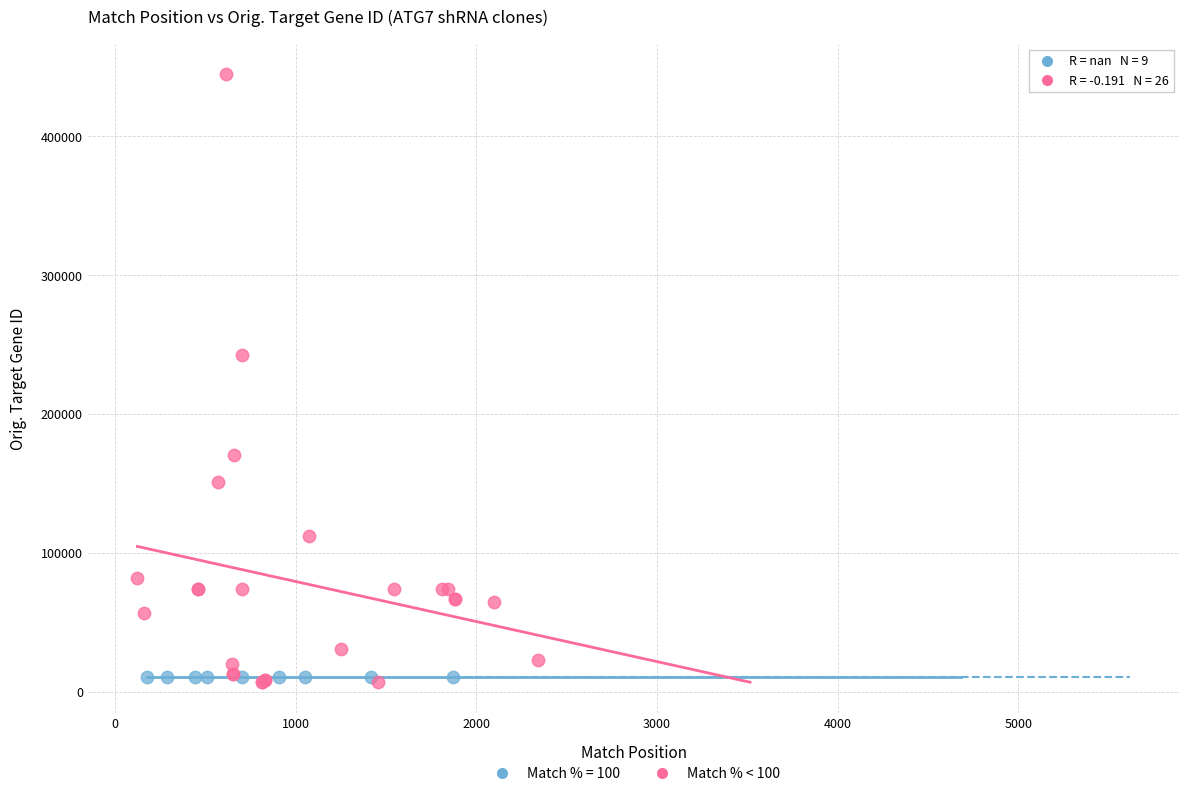

Which series contains the highest Y value?

Match % < 100